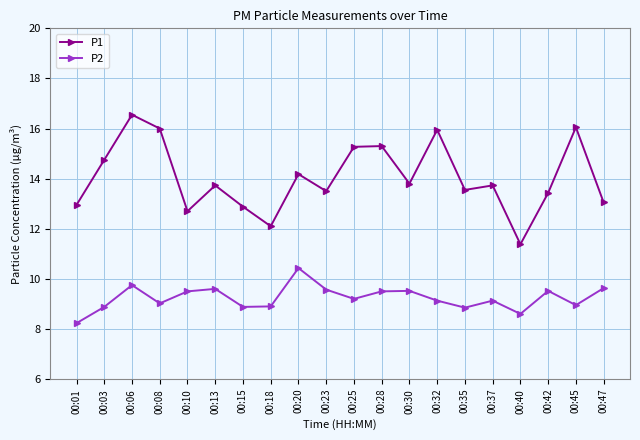

Where is the first local maximum for P2?

00:06